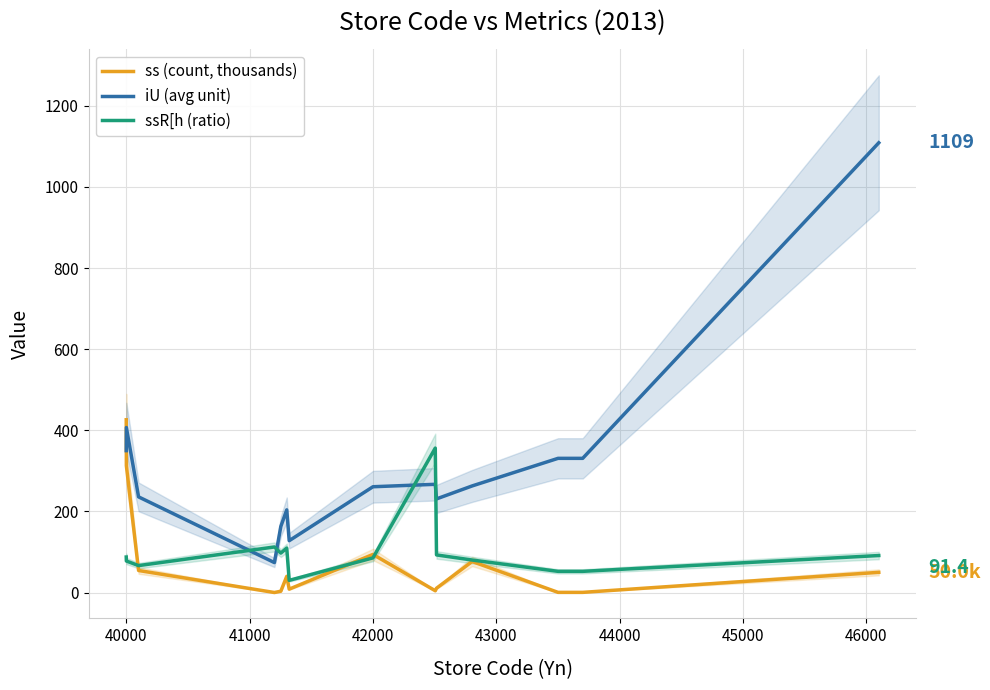

Is it true that ss (count, thousands) equals 94.2 at 42000?

True